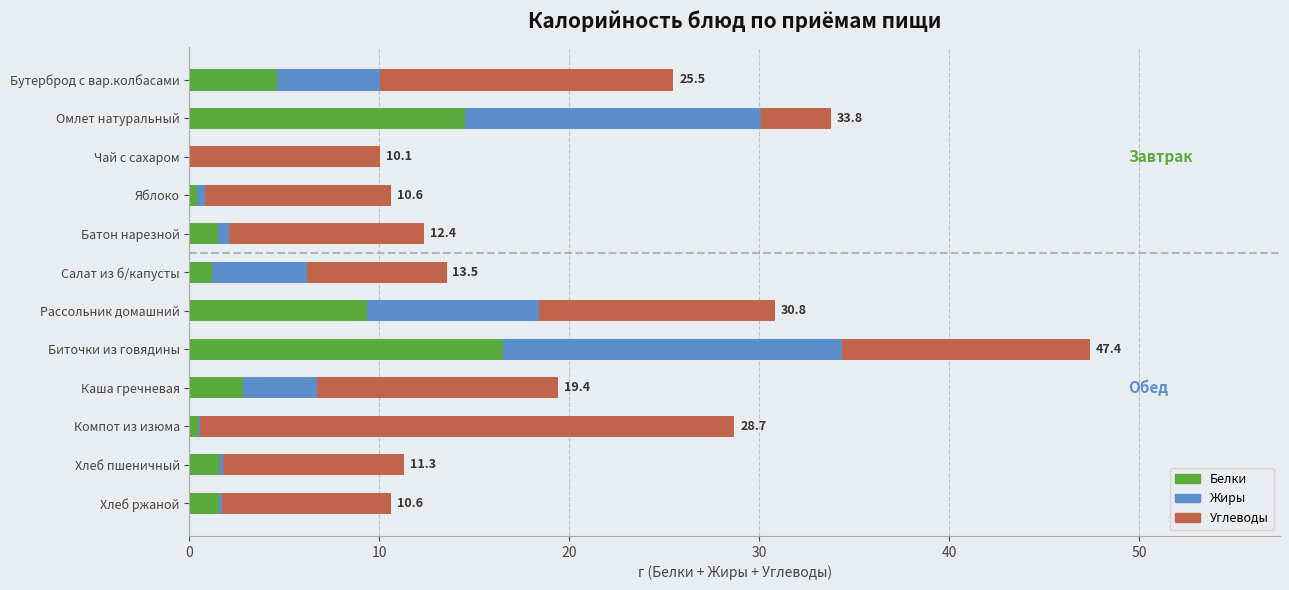

What is the total value across all series at Бутерброд с вар.колбасами?

25.5